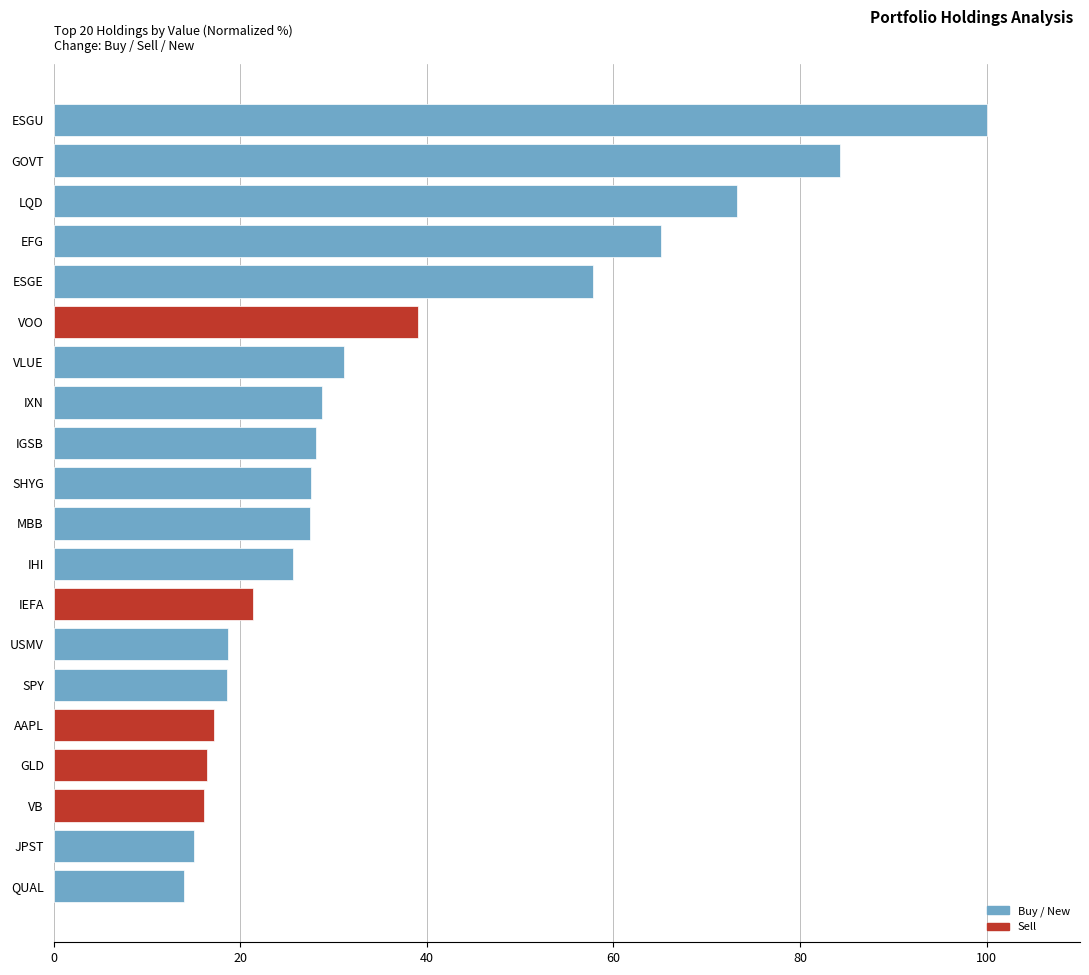

How many distinct data groups are displayed?

1